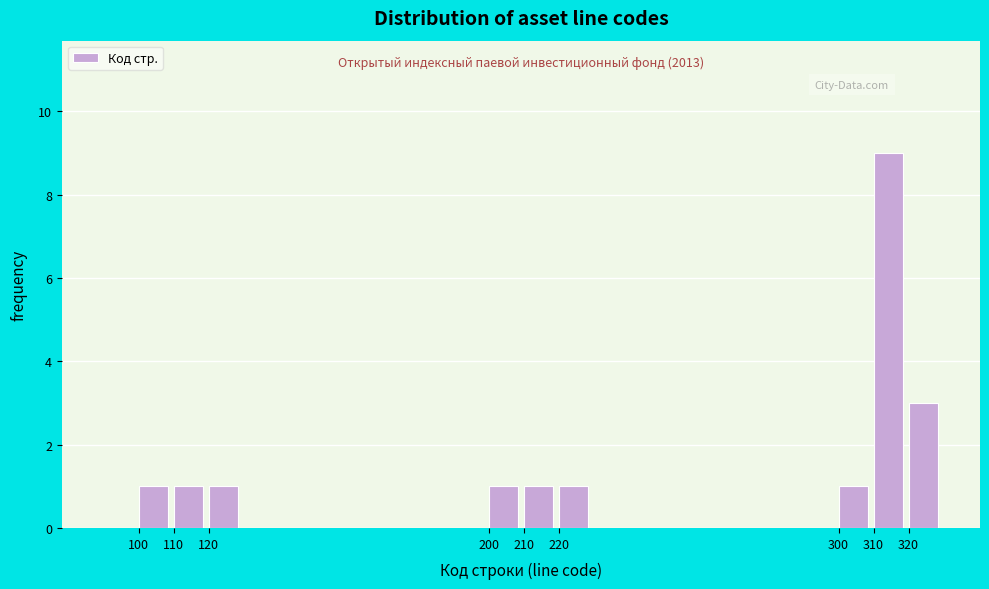

Which range on the x-axis has the tallest bar?

310 to 320